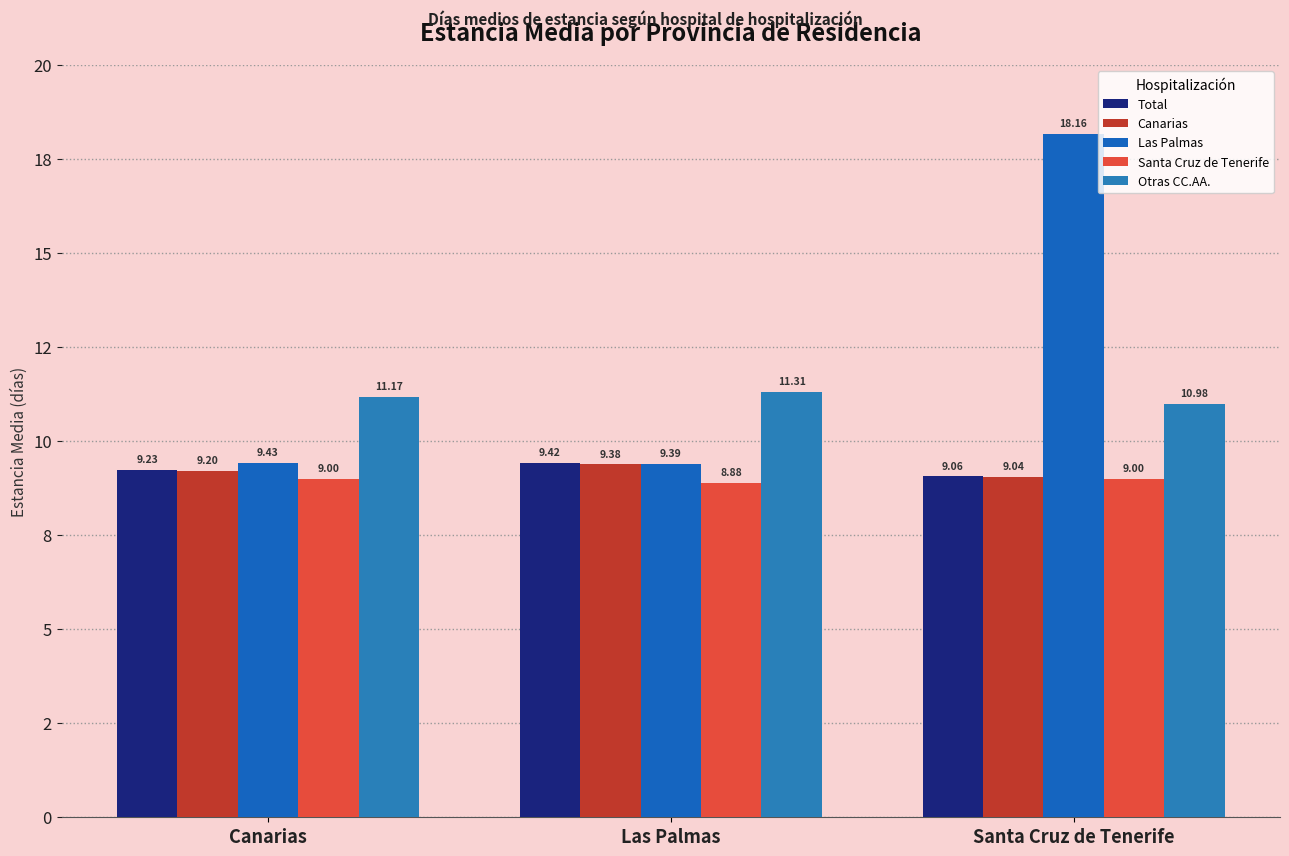

Does the chart contain any negative values?

No